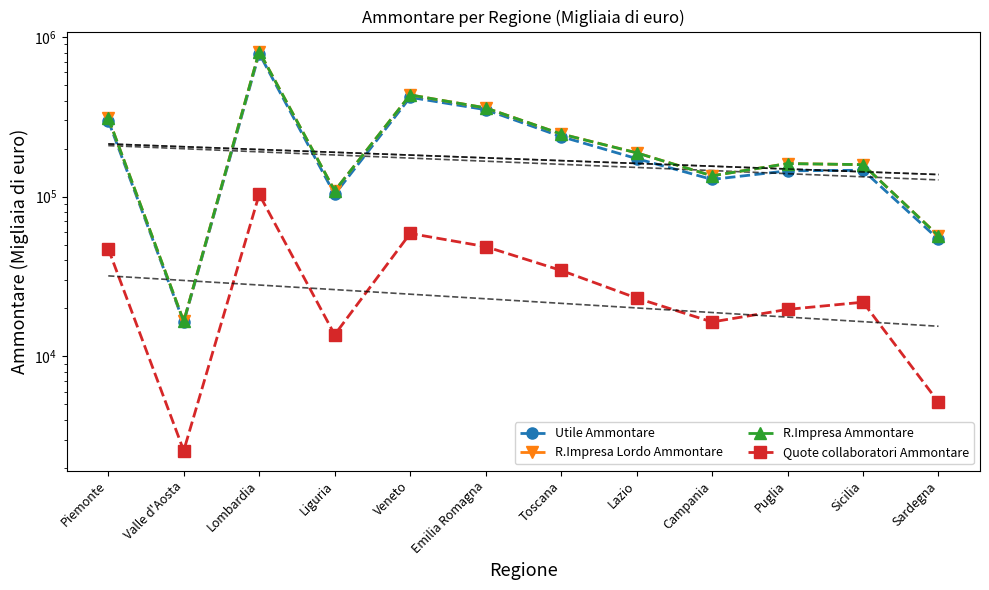

Which series has the largest total across all categories?

R.Impresa Lordo Ammontare